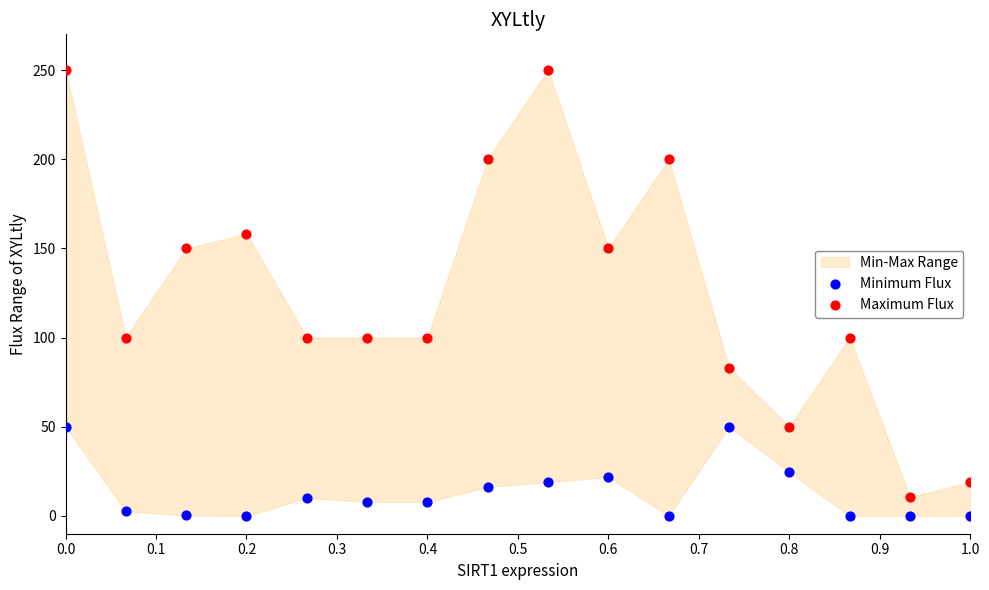

What is the X range (max minus min) for the scatter plot?

1.0